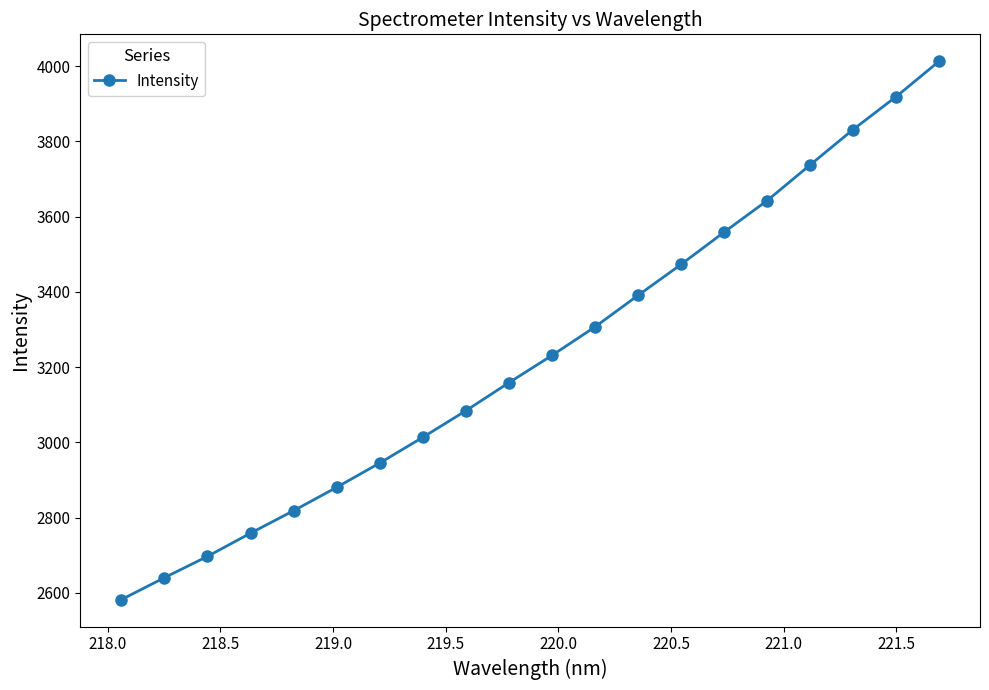

What is the difference between the second highest and minimum values?

1336.7